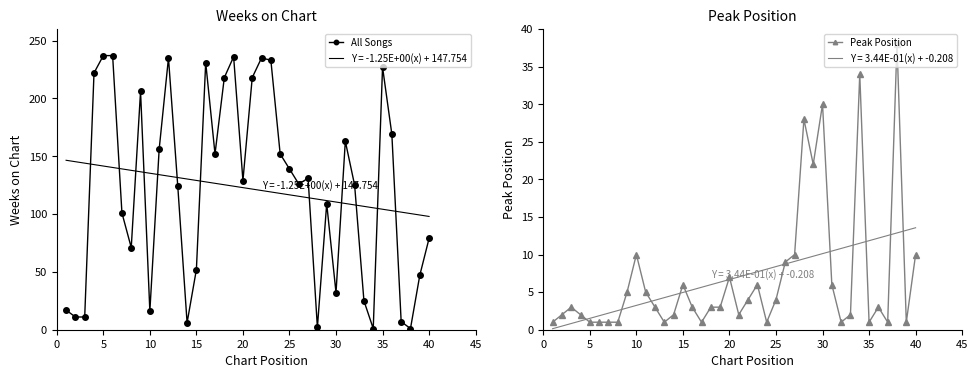

Reading left to right, what are all the values shown in this chart?

All Songs: 17	11	11	222	237	237	101	71	206	16	156	235	124	6	52	231	152	218	236	129	218	235	233	152	139	126	131	2	109	32	163	125	25	1	227	169	7	1	47	79
Peak Position: 1	2	3	2	1	1	1	1	5	10	5	3	1	2	6	3	1	3	3	7	2	4	6	1	4	9	10	28	22	30	6	1	2	34	1	3	1	38	1	10